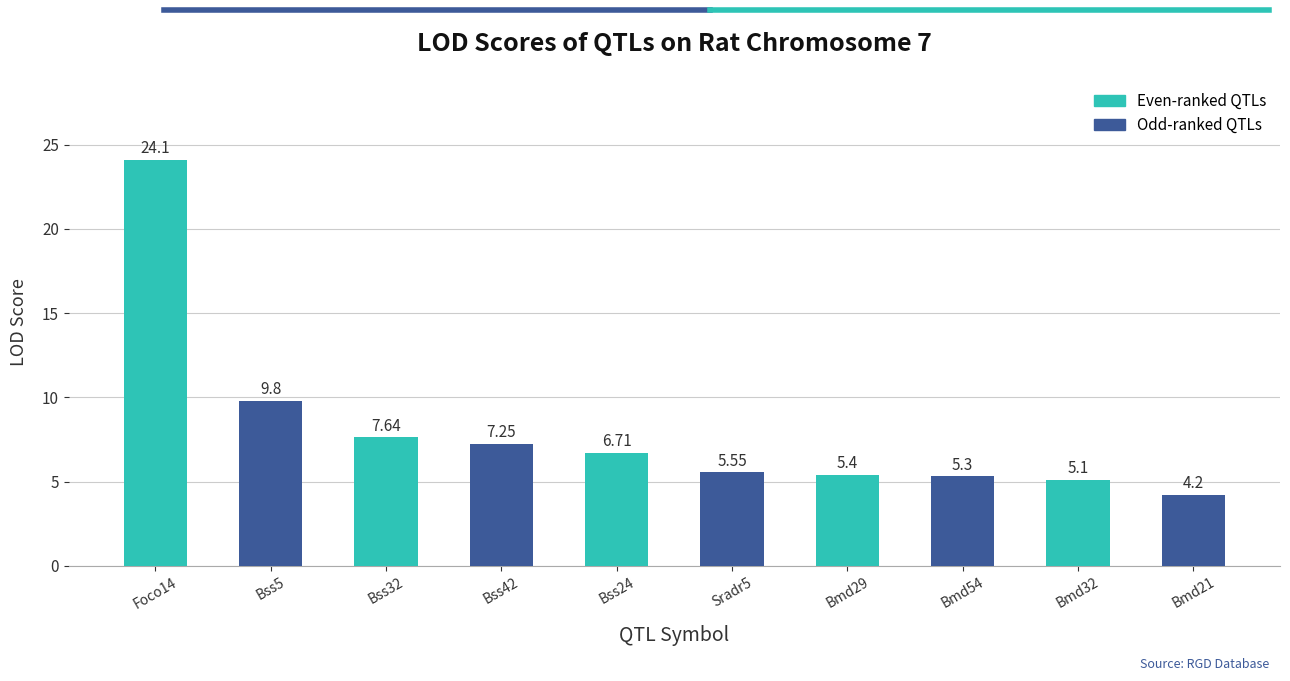

Rank the categories by value from lowest to highest.

Bmd21, Bmd32, Bmd54, Bmd29, Sradr5, Bss24, Bss42, Bss32, Bss5, Foco14